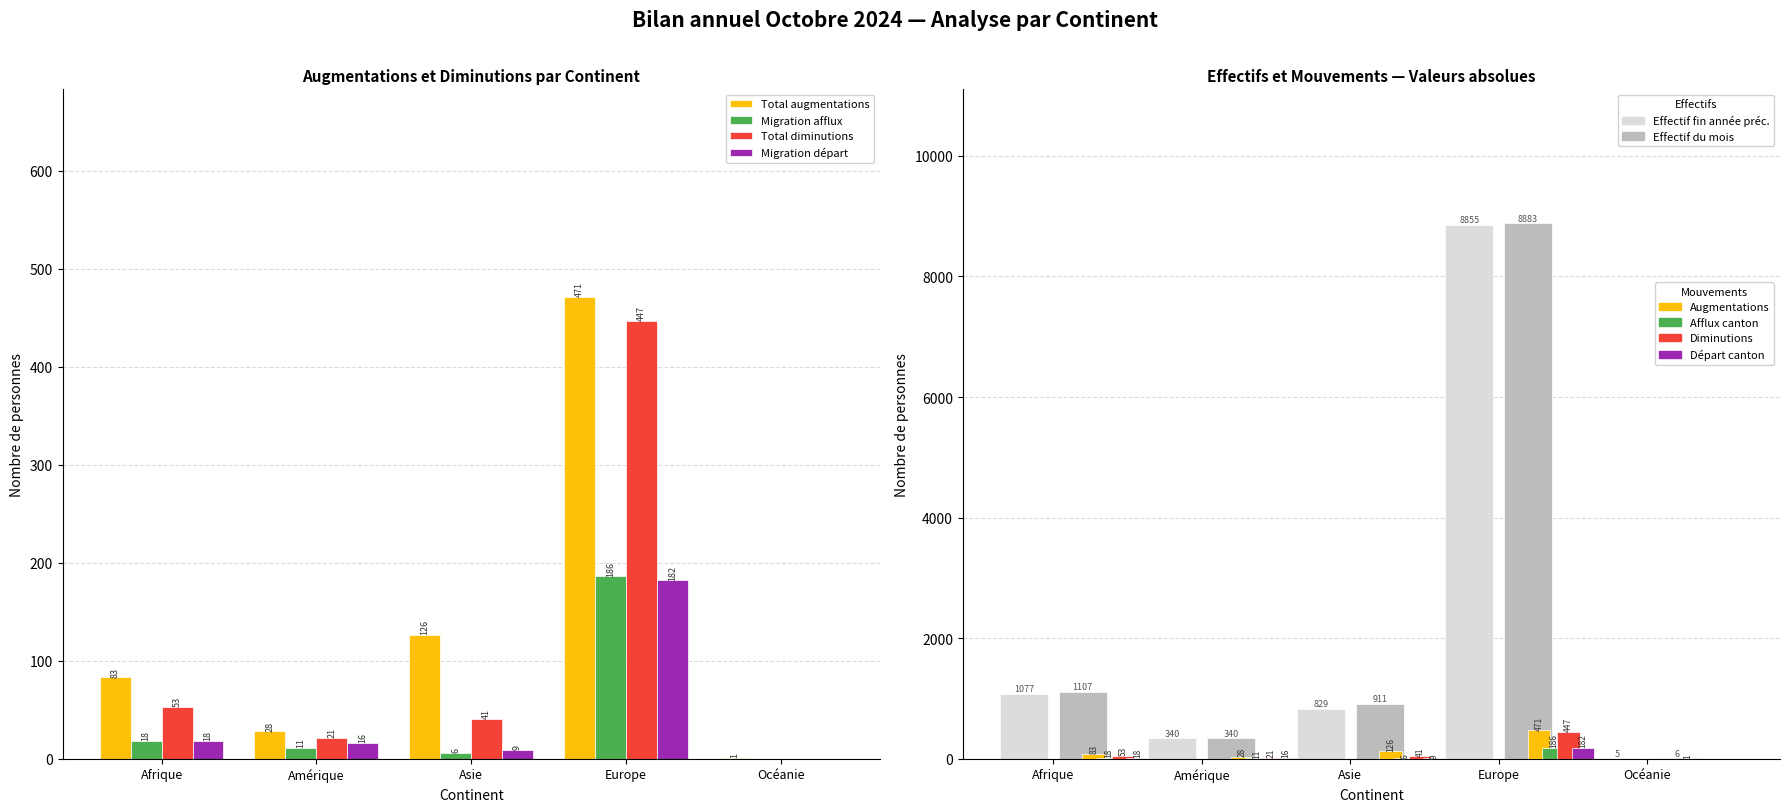

What is the difference between the highest and lowest values at Amérique?

329